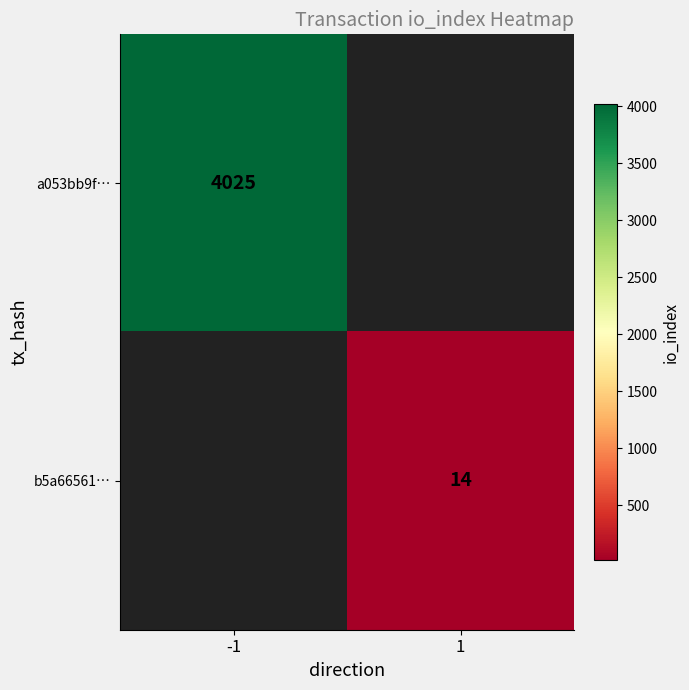

Is it true that b5a66561… equals 5 at 1?

False